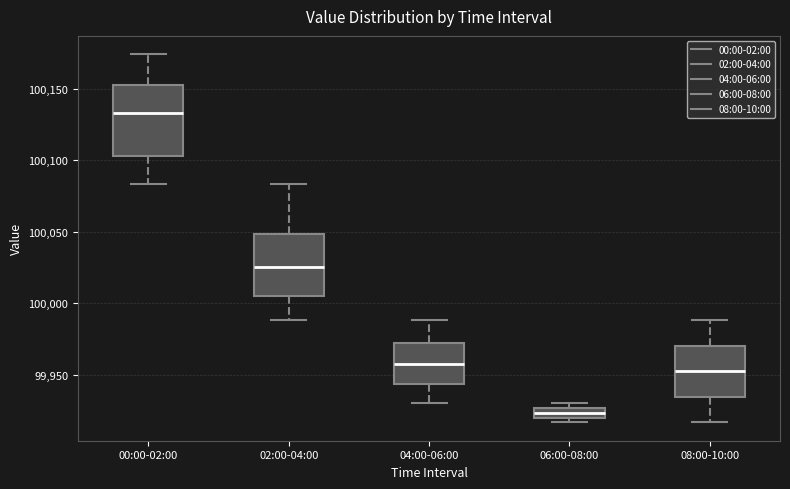

Which box's median line is the lowest?

06:00-08:00